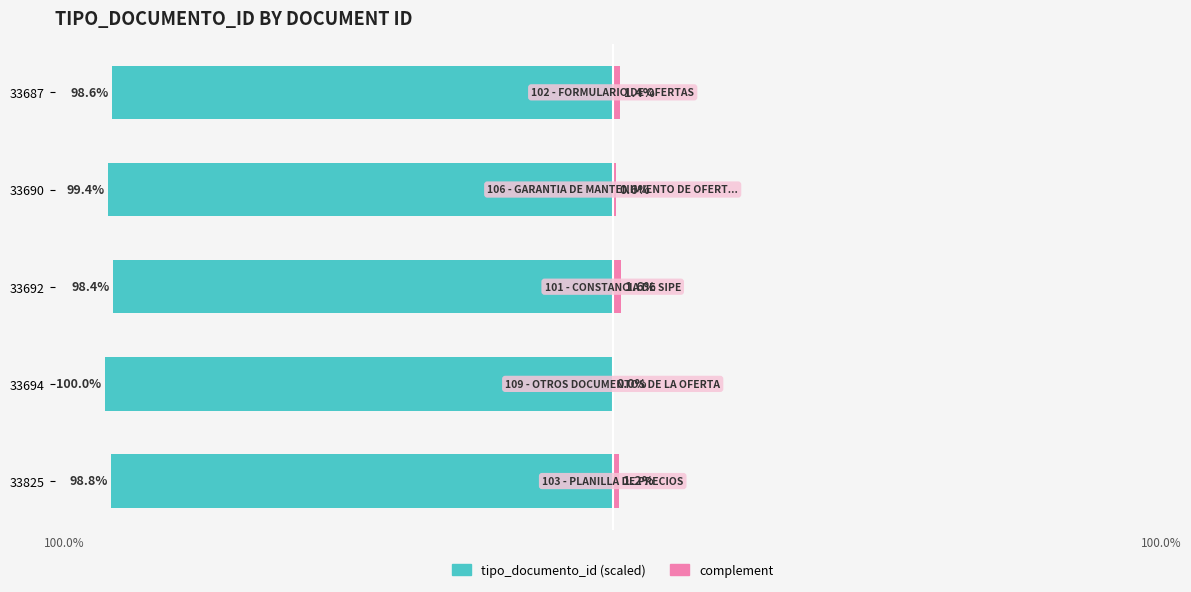

Between 33825 and 33690, which series saw the biggest shift?

tipo_documento_id (scaled)